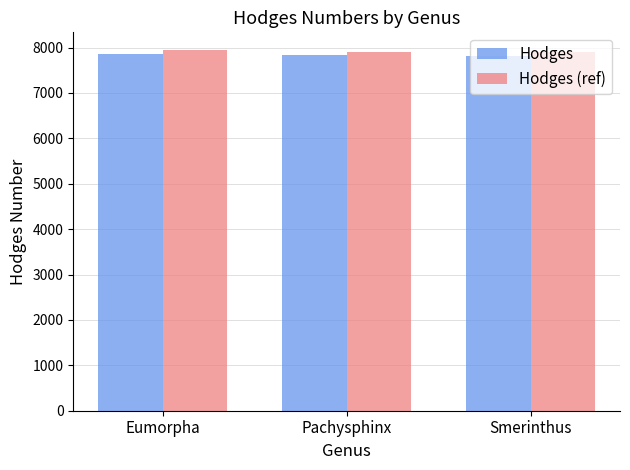

What is the maximum value shown in the chart?

7937.6